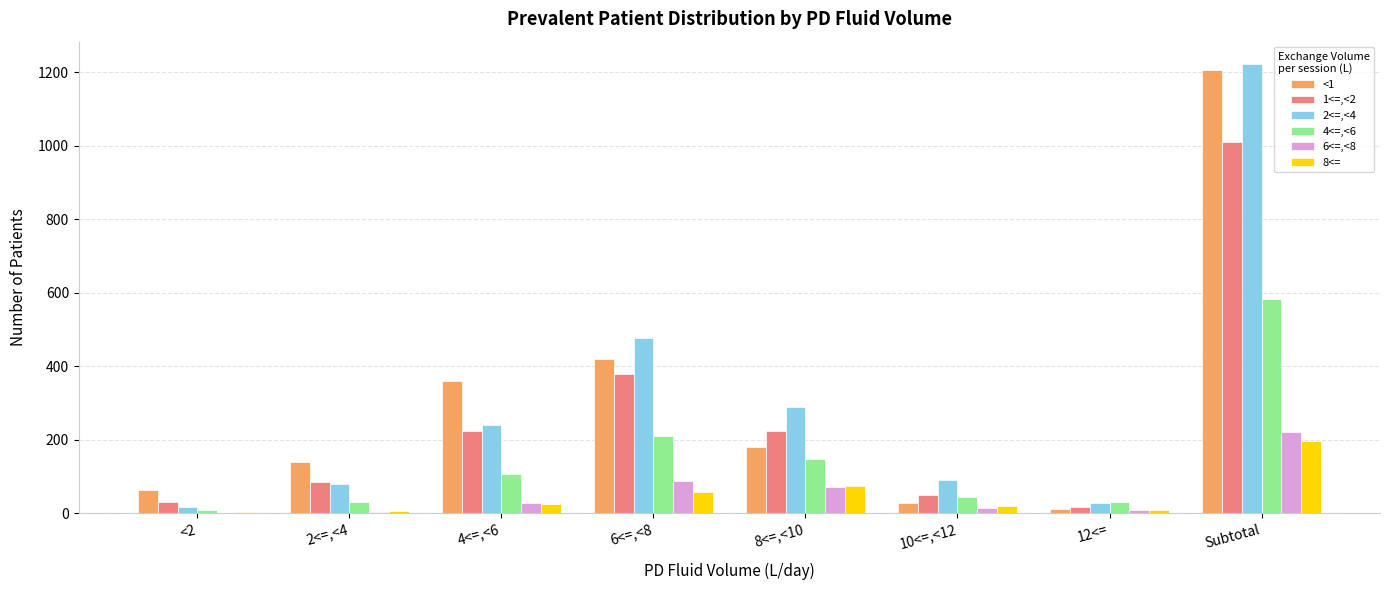

At which category is the sum across all series the highest?

Subtotal